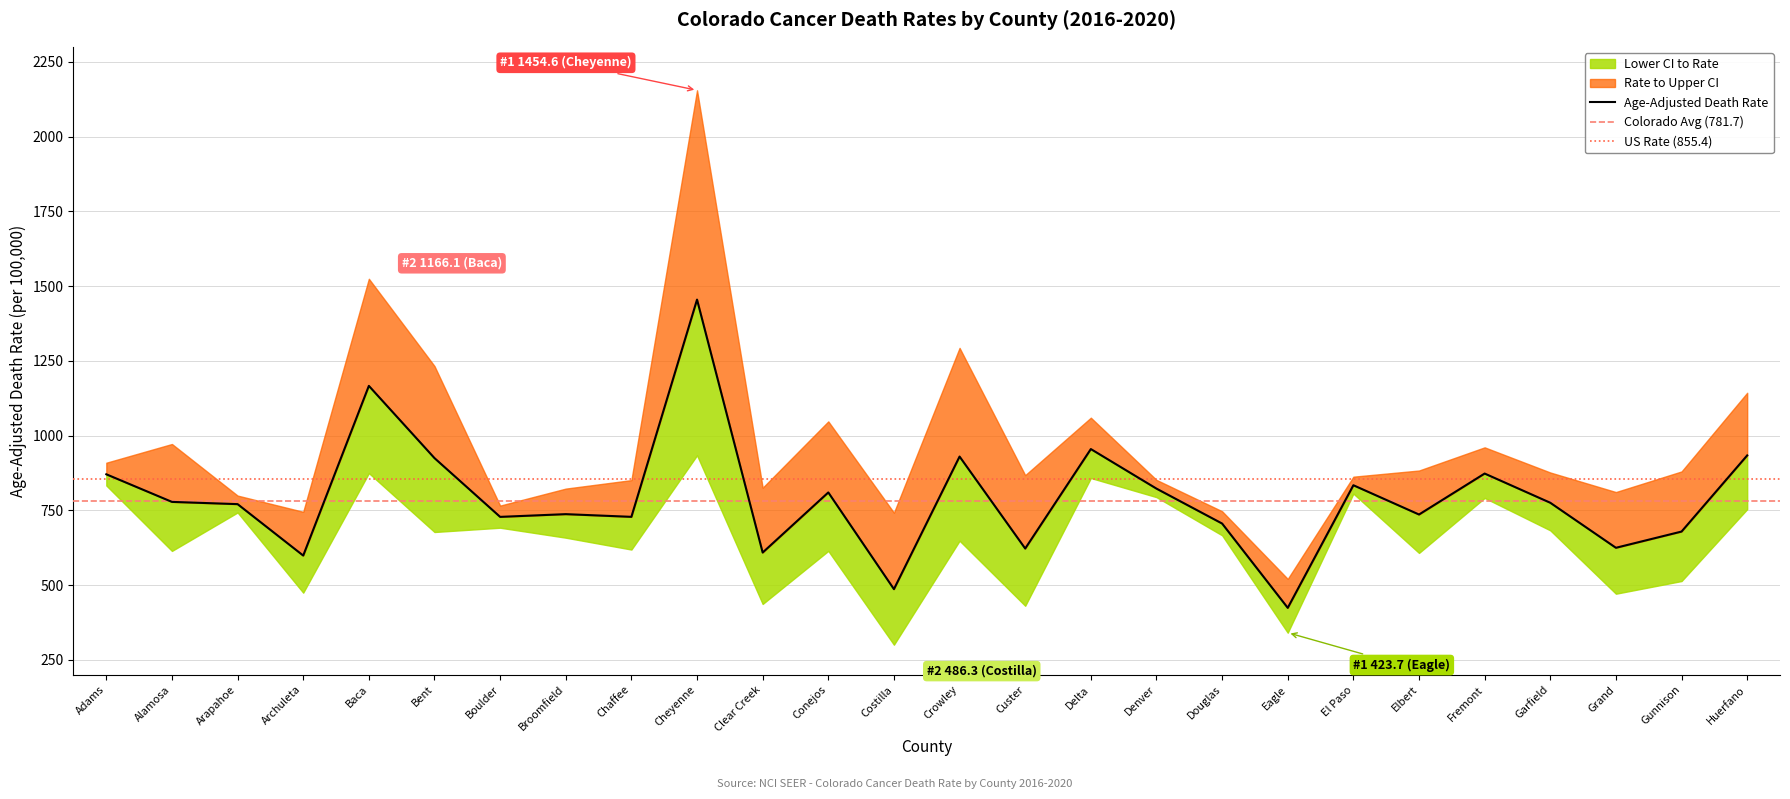

Count the number of categories in the chart.

26